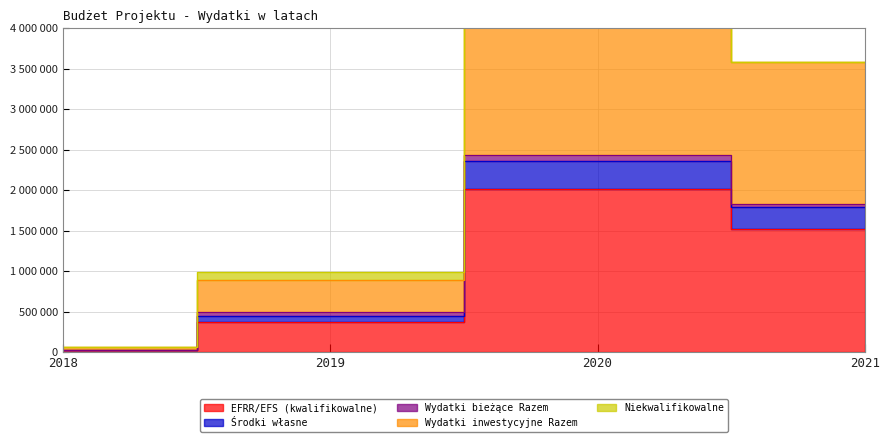

Which series changed the most between 2018 and 2021?

Wydatki inwestycyjne Razem